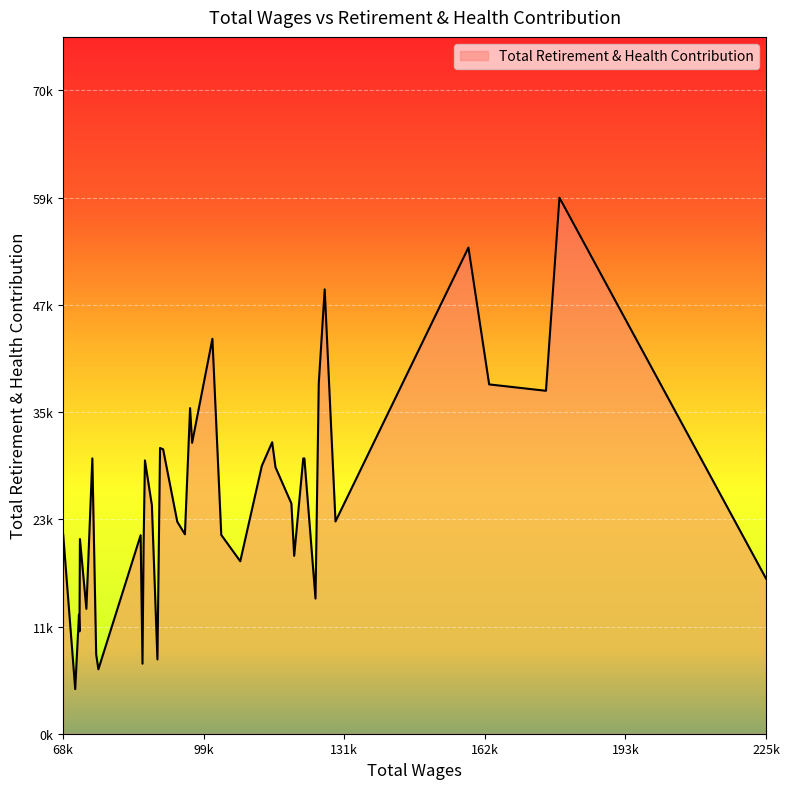

Does the chart display data point markers on the line(s)?

No